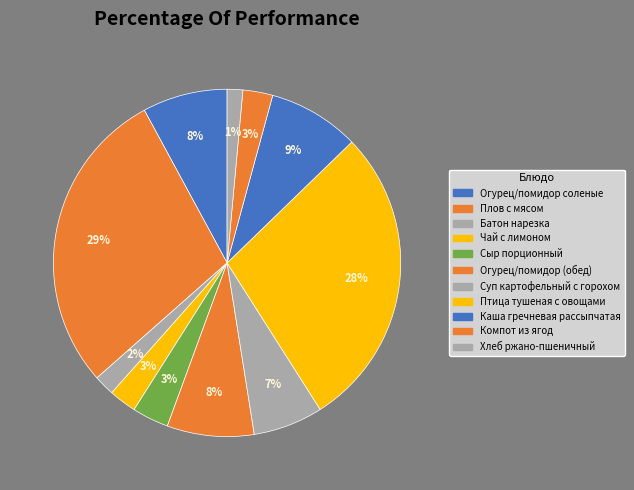

Is there any slice that represents more than half of the pie?

No